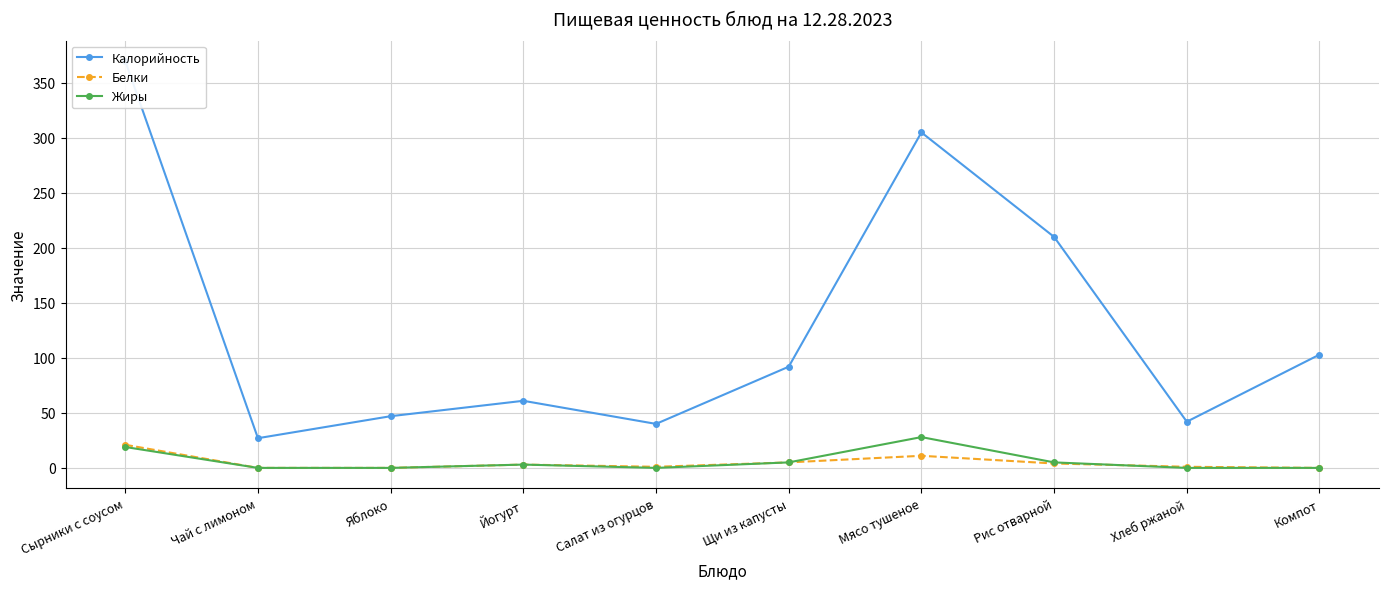

At which category is the sum across all series the highest?

Сырники с соусом